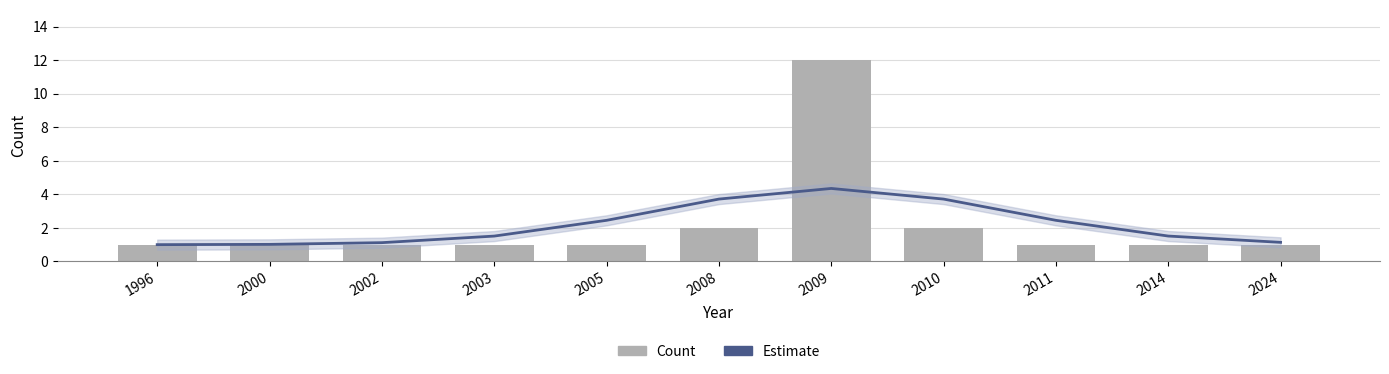

Is it true that Estimate equals 2.4 at 2003?

False